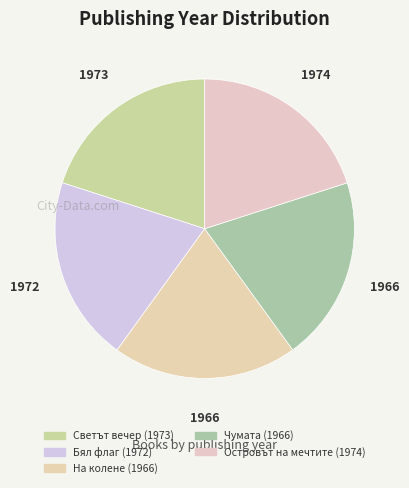

Which has a higher value, Светът вечер or Бял флаг?

Светът вечер